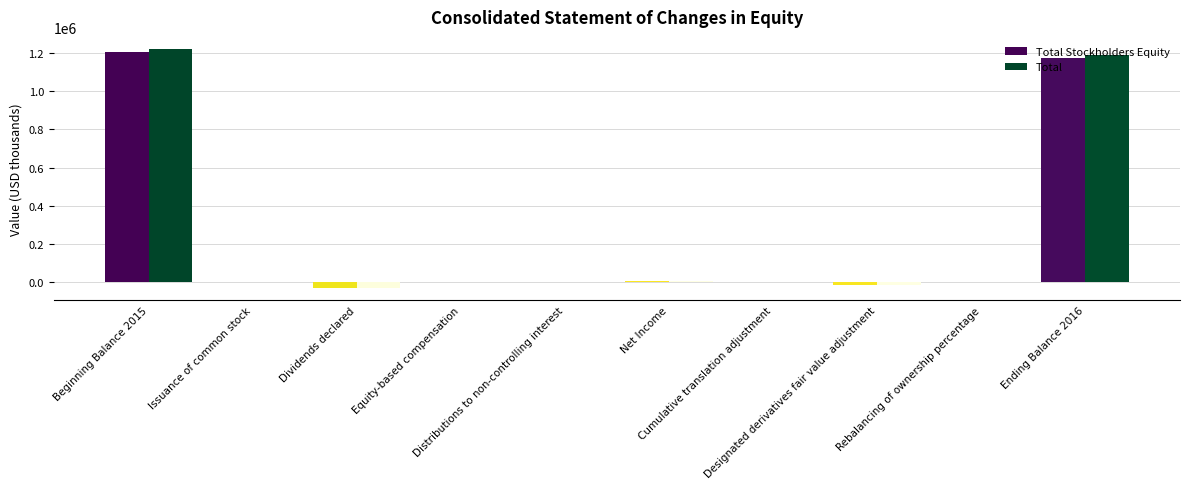

What is the greatest value displayed?

1220119